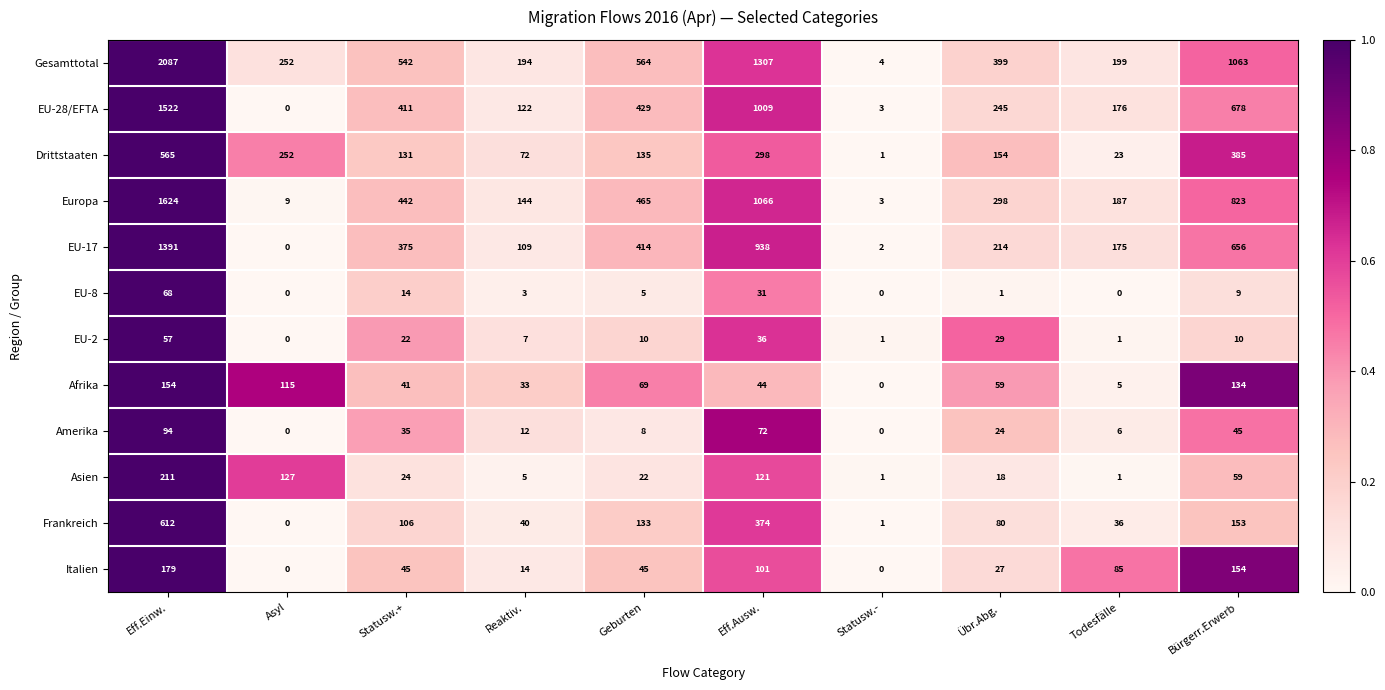

Rank the series by their maximum value, from highest to lowest.

Gesamttotal, Europa, EU-28/EFTA, EU-17, Frankreich, Drittstaaten, Asien, Italien, Afrika, Amerika, EU-8, EU-2